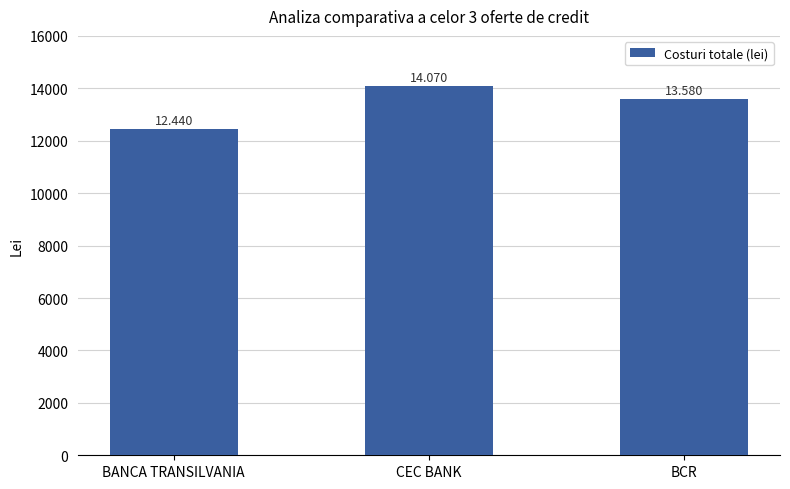

Is it true that the value at BCR is 13580?

True